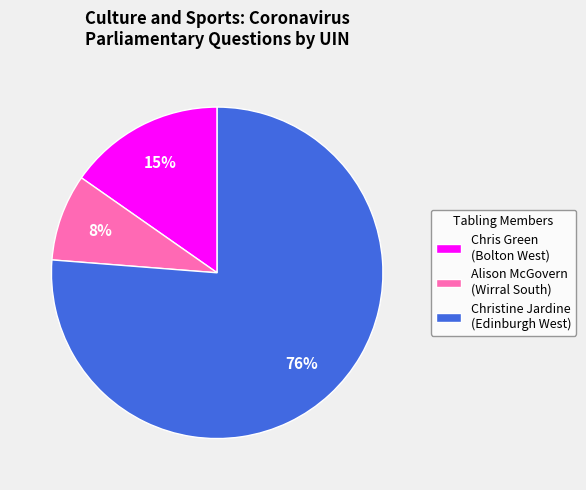

Which slice is the largest?

Christine Jardine (Edinburgh West)